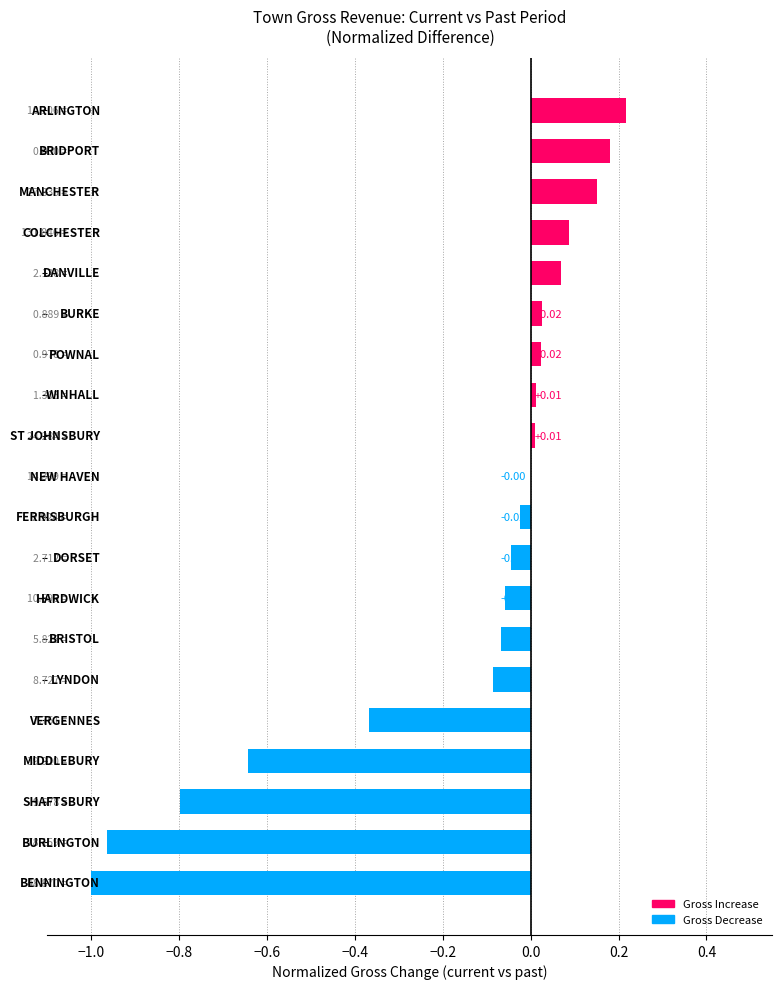

What is the sum of all values?

-3.3